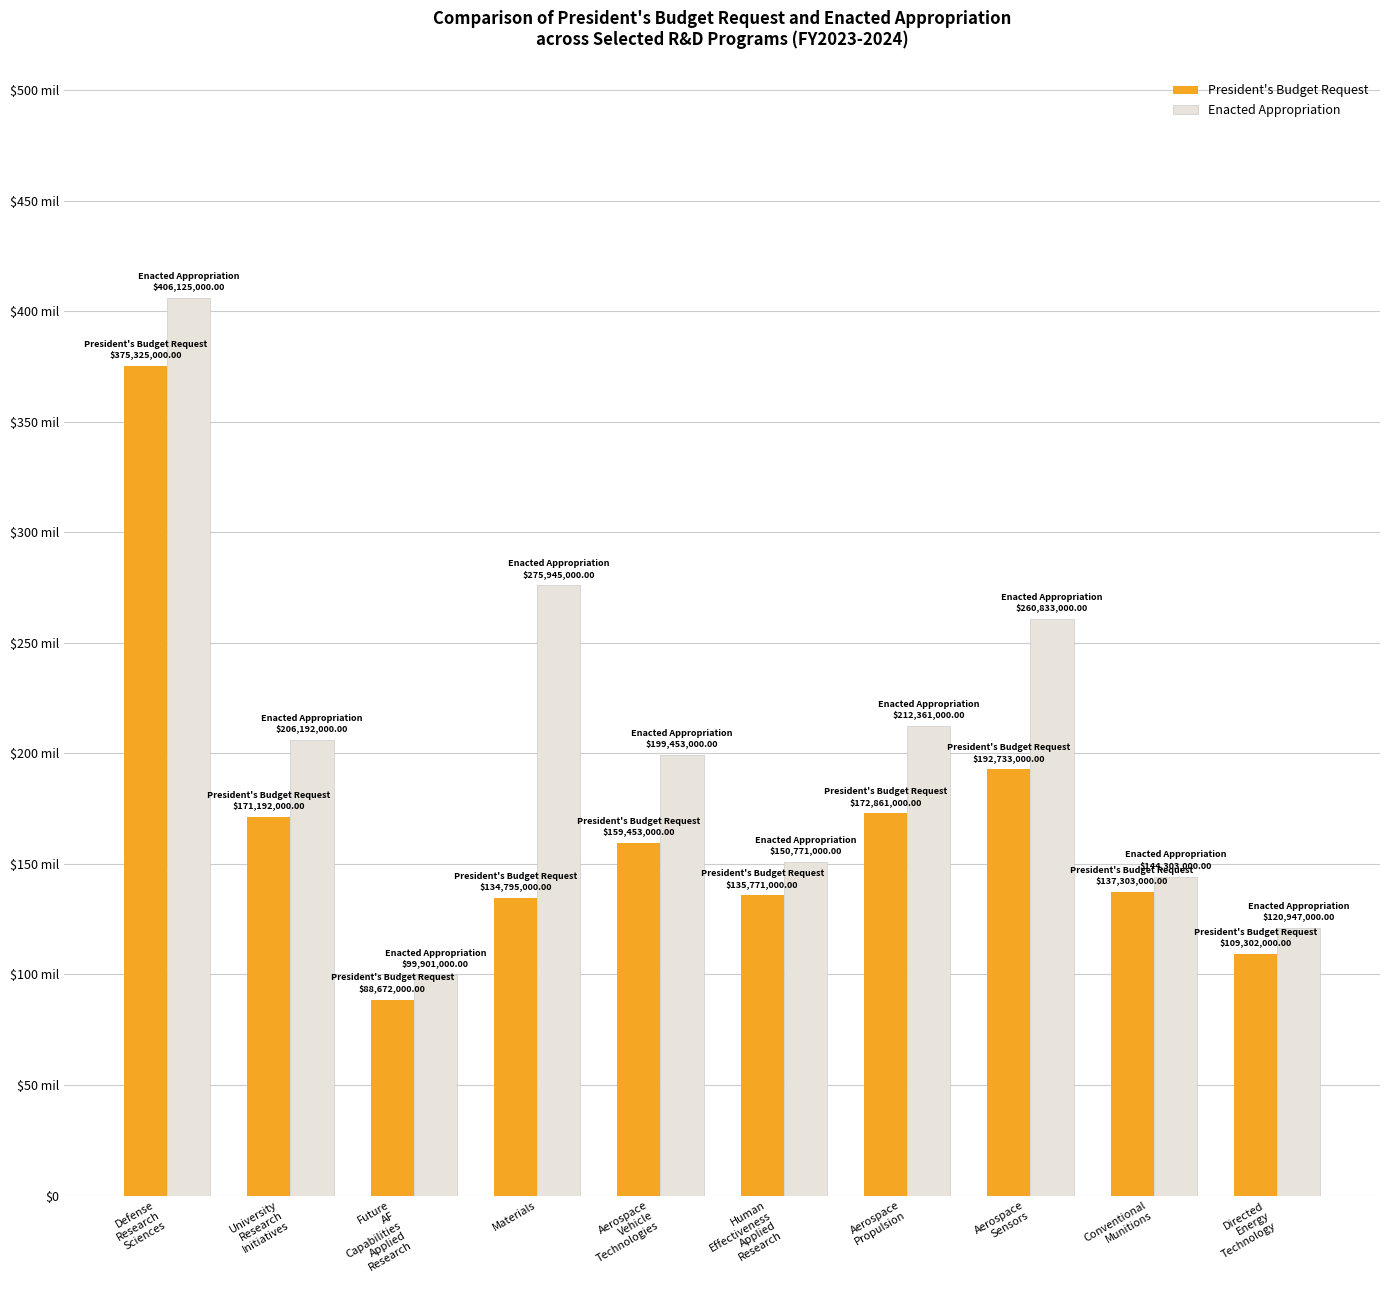

What are all the series names shown in the legend?

President's Budget Request, Enacted Appropriation